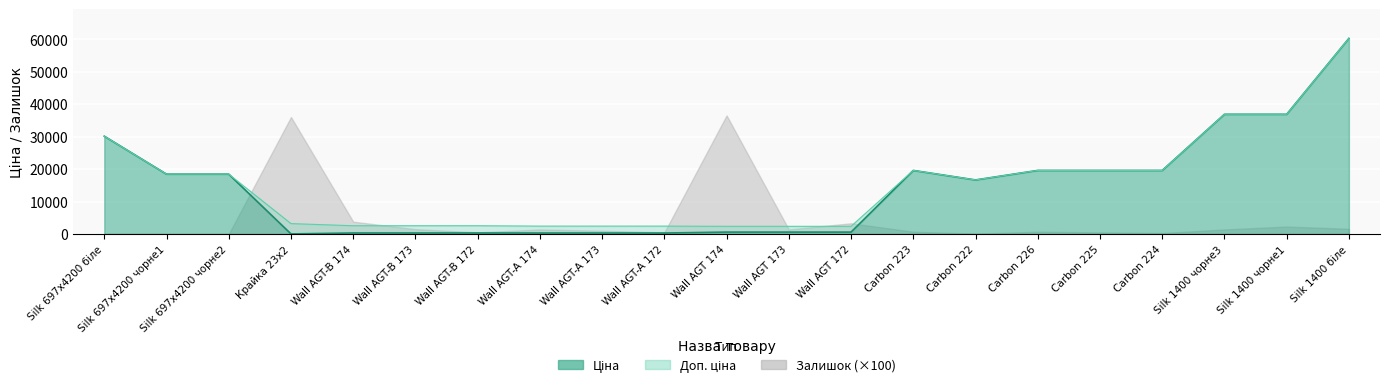

In Ціна, how many points are higher than both neighbors (excluding endpoints)?

1